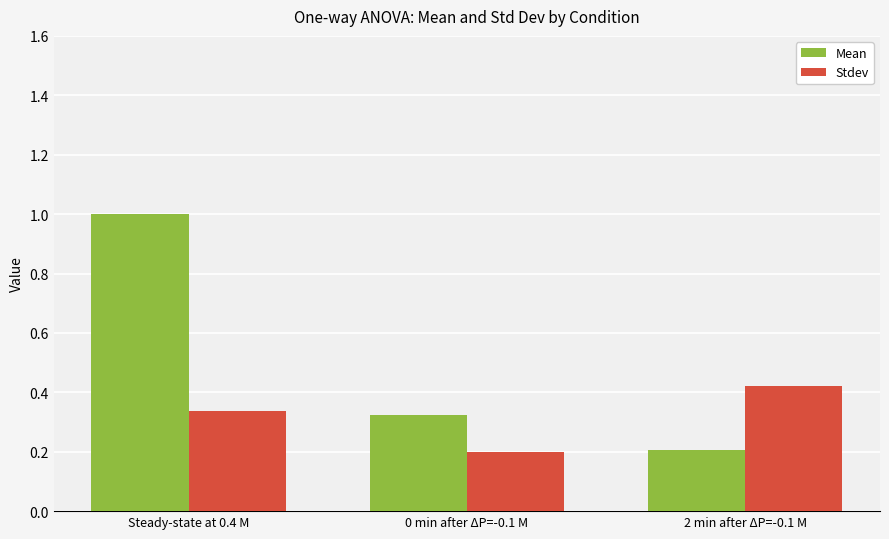

At which label is Stdev closest to 0?

0 min after ΔP=-0.1 M